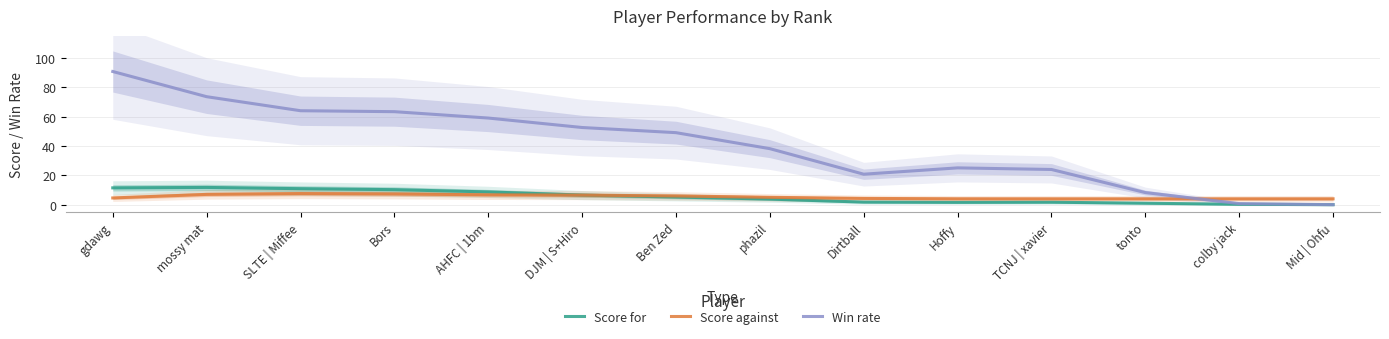

True or false: Win rate has more than 2 points higher than both neighbors.

False